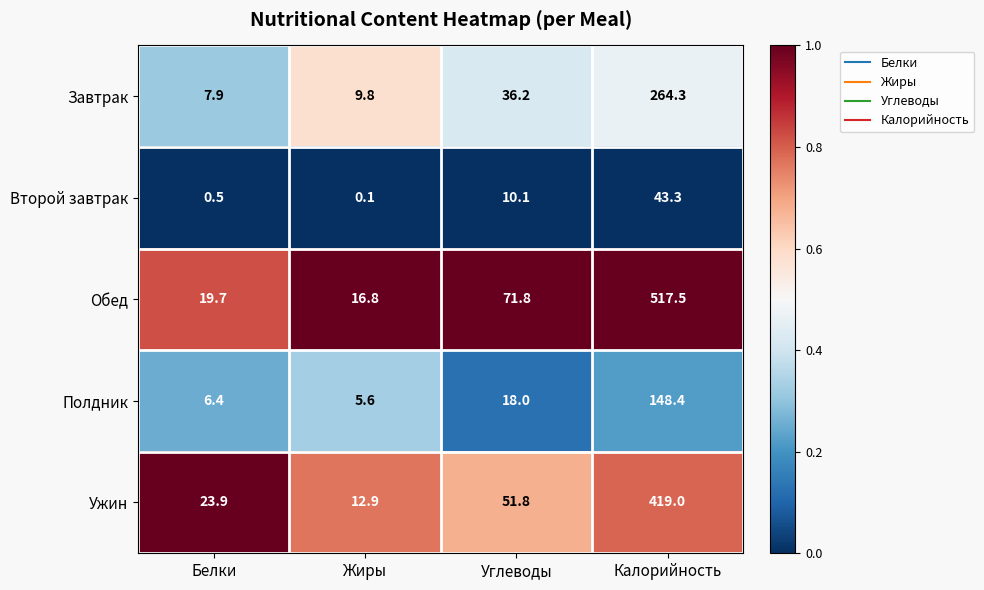

Count the number of categories in the chart.

4